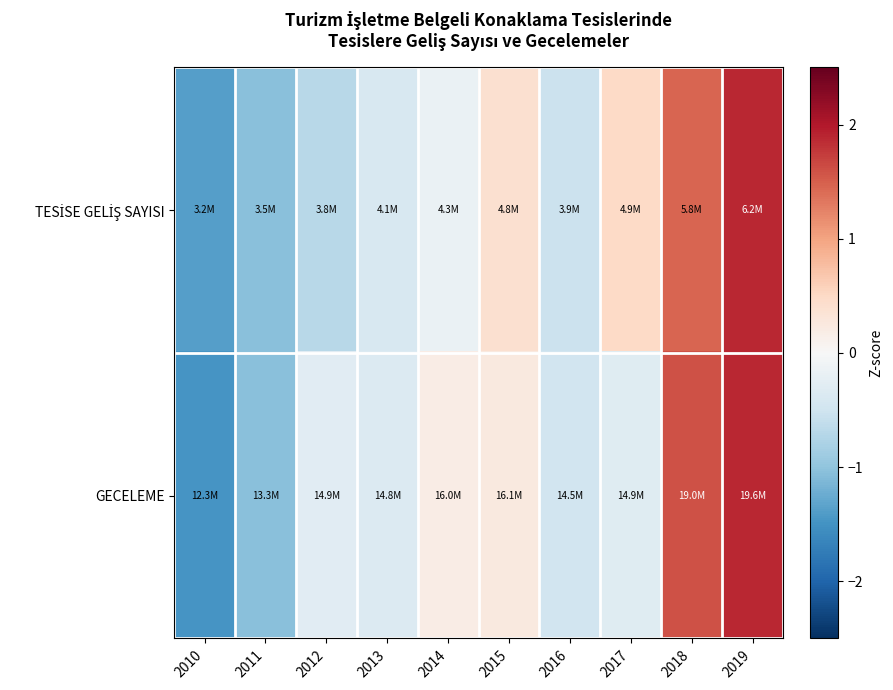

List the series in order of their peak value, highest first.

GECELEME, TESİSE GELİŞ SAYISI